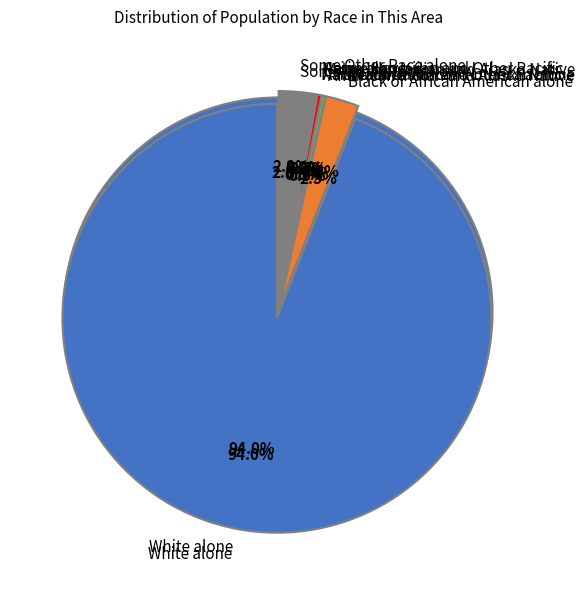

What is the change in value from Asian alone to Some Other Race alone?

+89